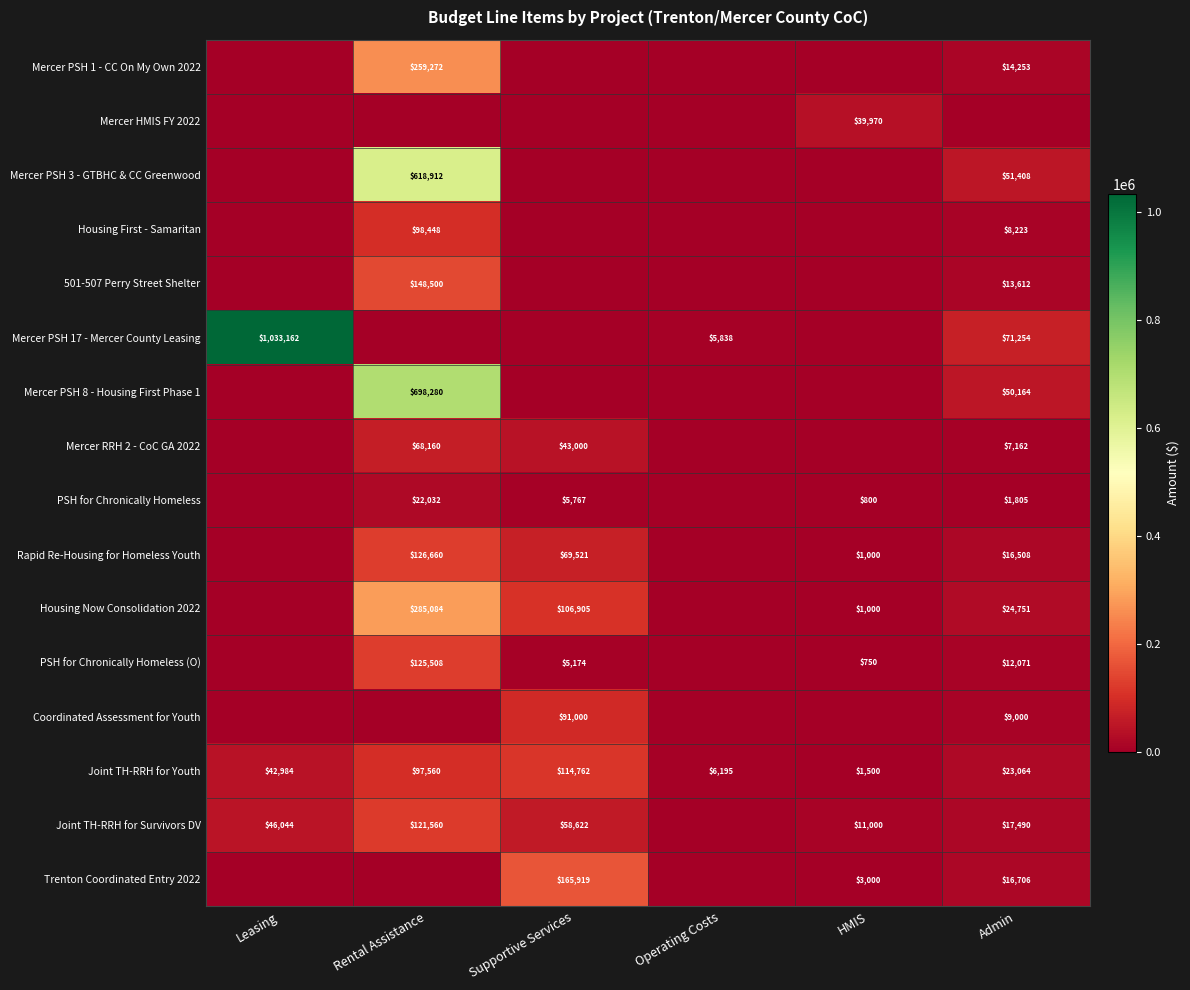

What is the sum of the PSH for Chronically Homeless (O) values at Admin and HMIS?

12821